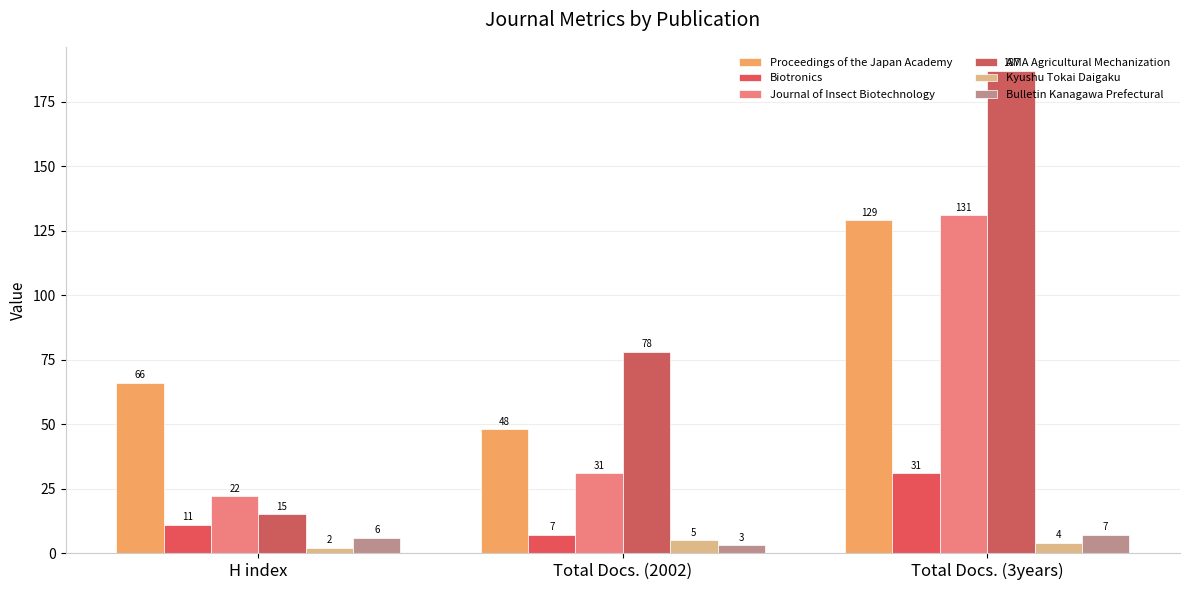

What is the total value across all series at Total Docs. (2002)?

172